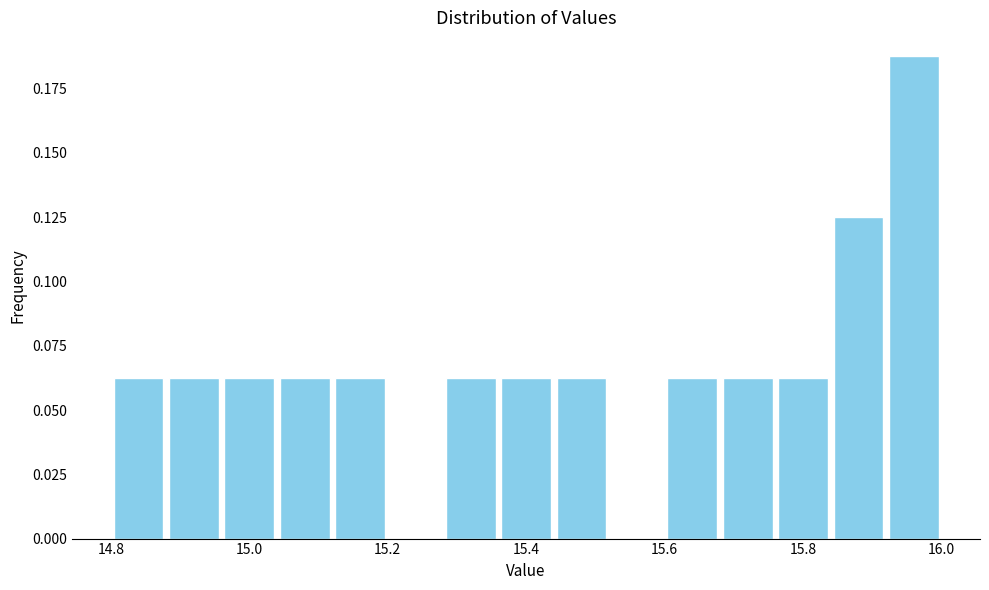

Which range on the x-axis has the tallest bar?

15.92 to 16.00